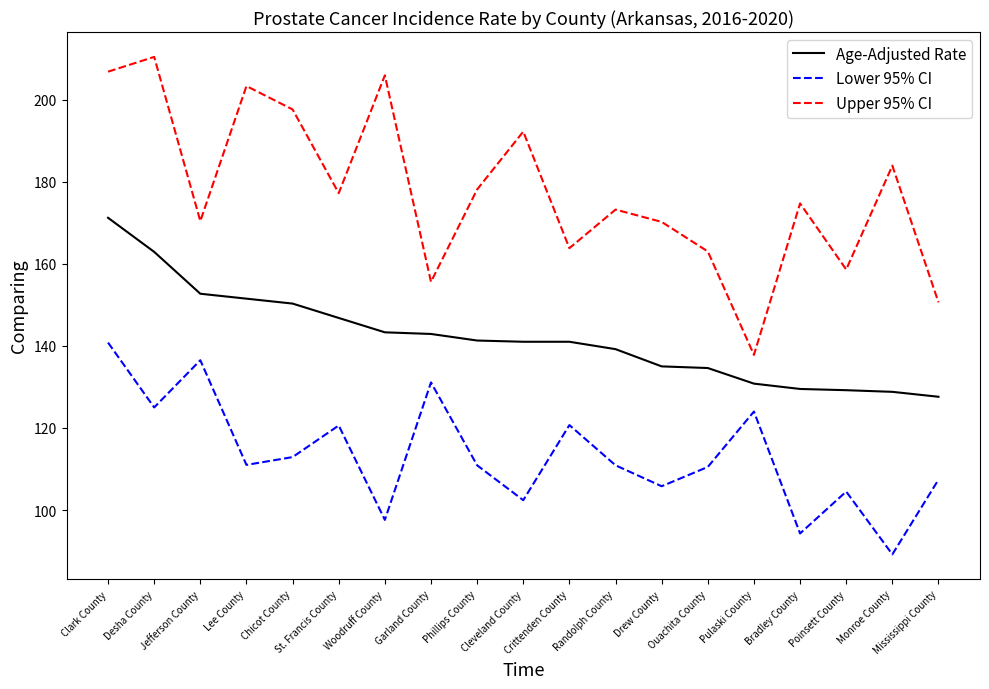

Which series has the widest spread of values?

Upper 95% CI